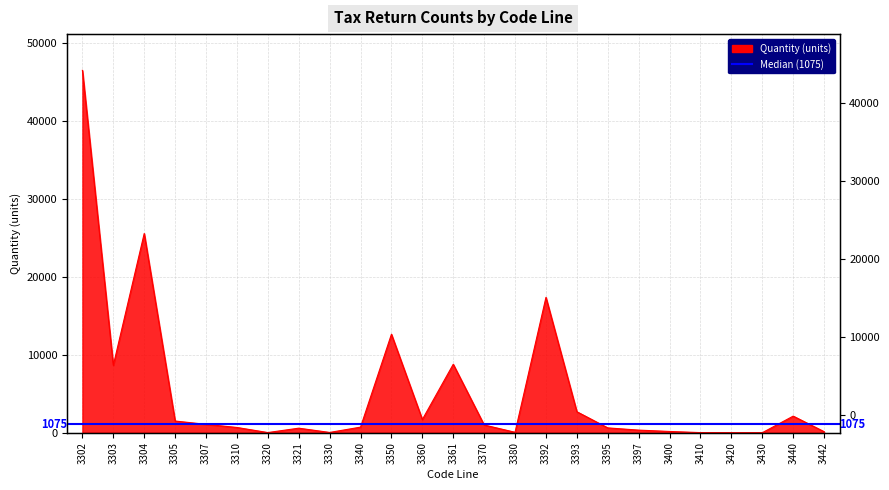

What is the greatest value displayed?

46539